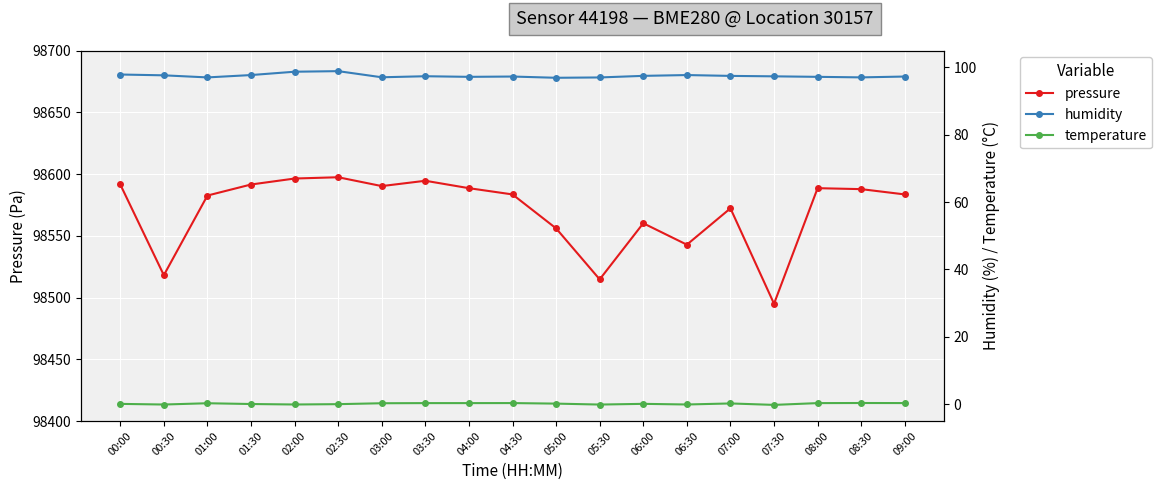

The value of temperature at 02:30 is 0.0. True or false?

True